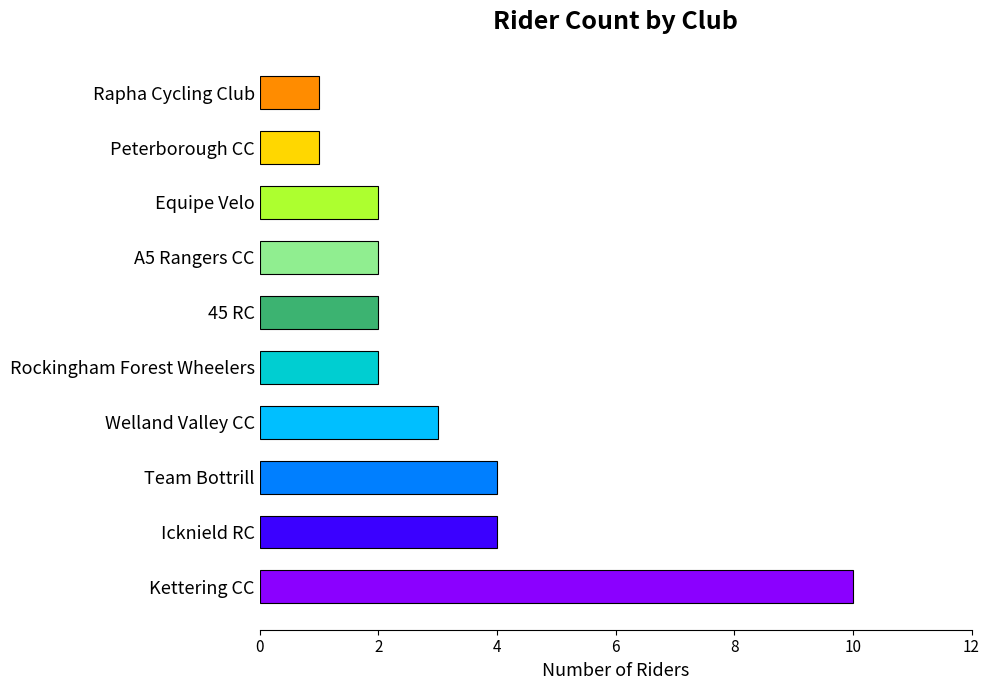

The value at Team Bottrill is 4. True or false?

True